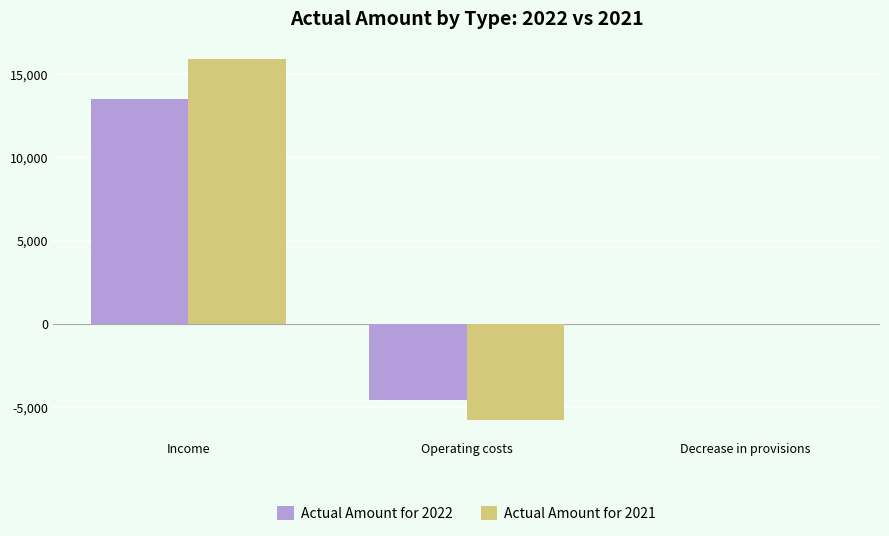

What is the approximate value of Actual Amount for 2021 at Operating costs, to the nearest 100?

-5700